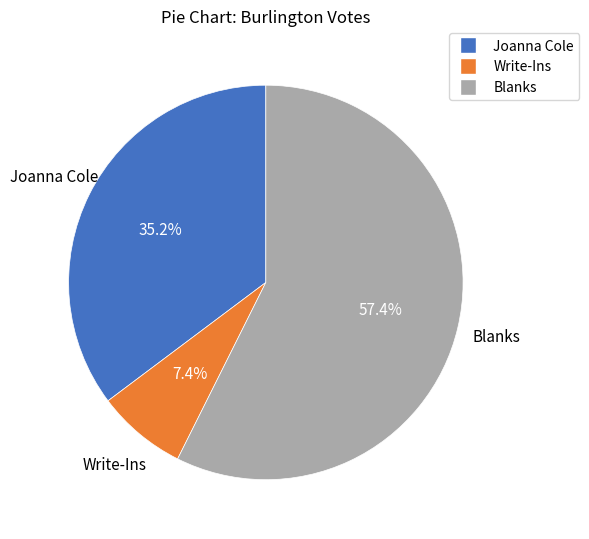

Combined, do Blanks and Joanna Cole account for over 50%?

Yes